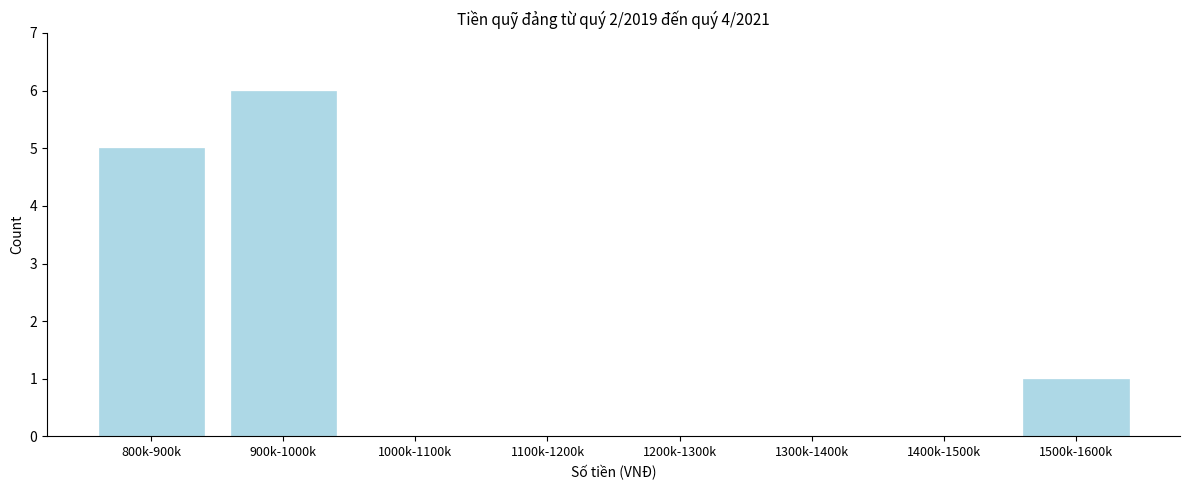

Reading left to right, extract all data points from this chart.

800k-900k=5	900k-1000k=6	1000k-1100k=0	1100k-1200k=0	1200k-1300k=0	1300k-1400k=0	1400k-1500k=0	1500k-1600k=1